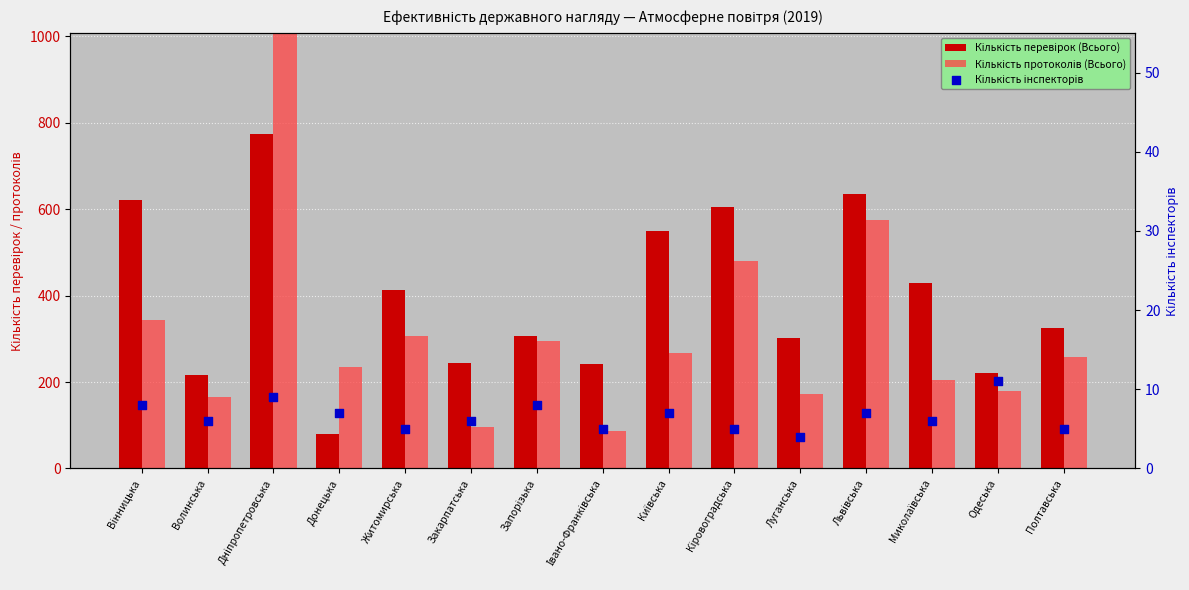

Which series has the widest spread of Y values?

Кількість протоколів (Всього)